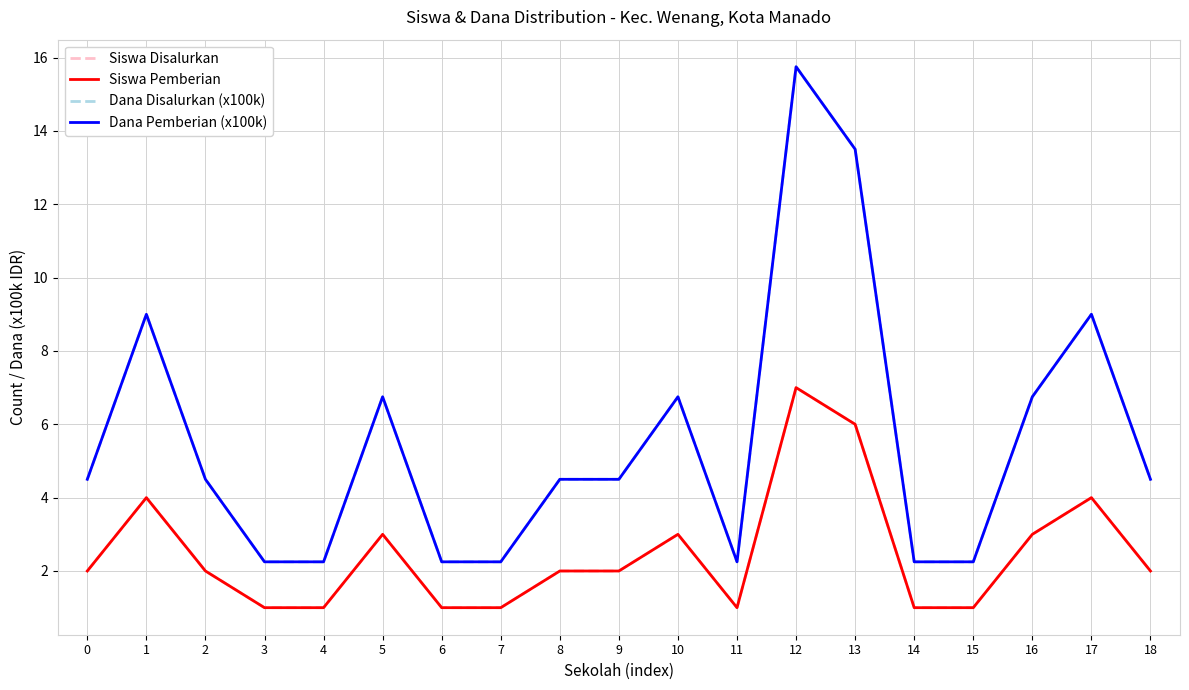

What is the approximate value of Siswa Pemberian at 13?

6.0